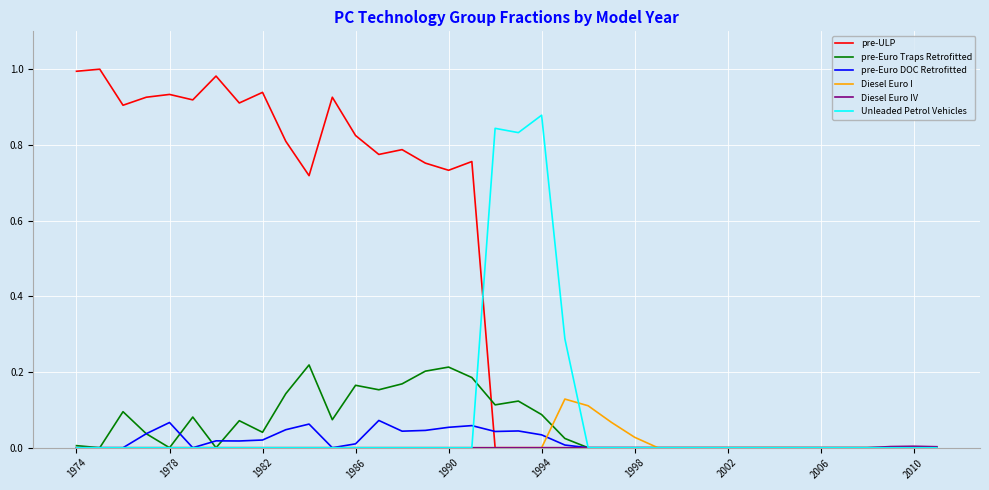

Which series has the largest range (max minus min)?

pre-ULP